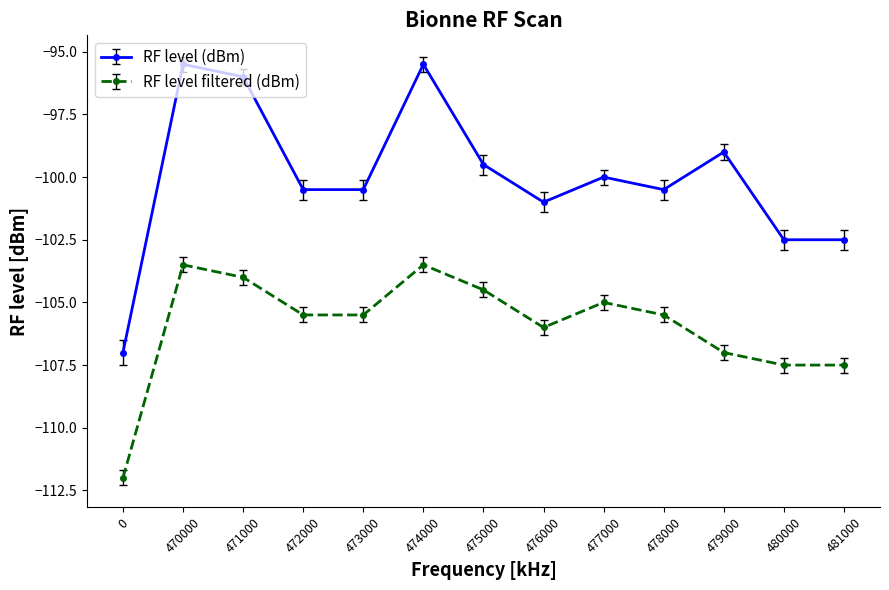

At which category does RF level filtered (dBm) reach its first local peak?

470000